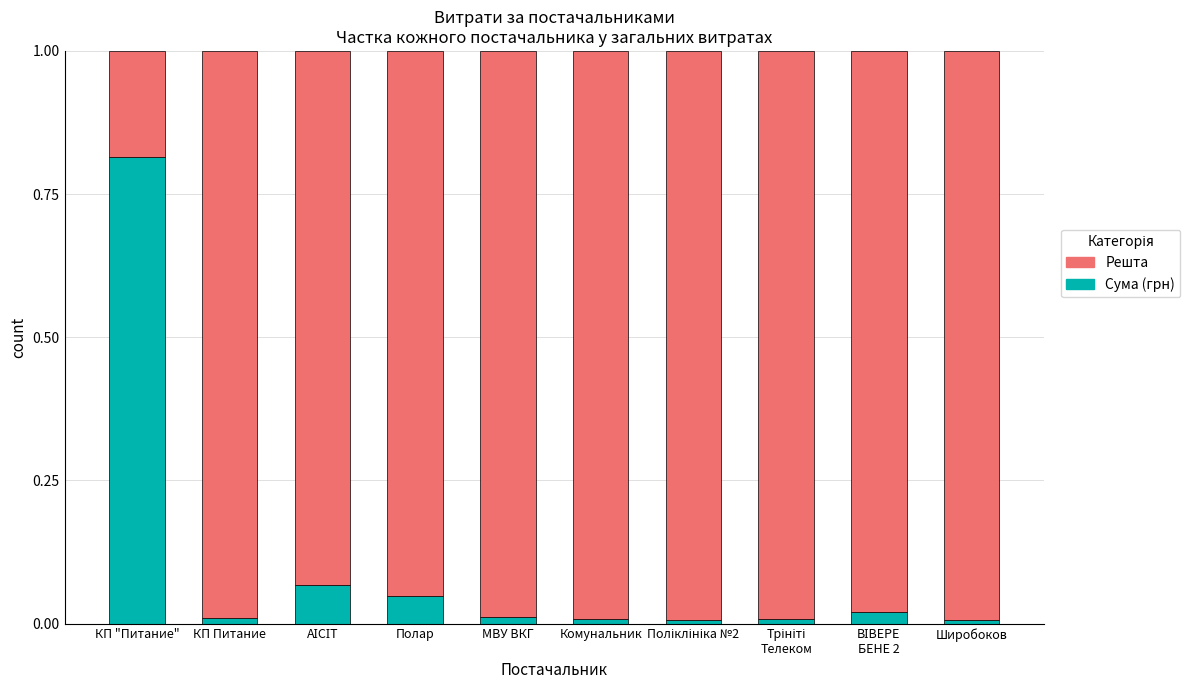

Is it true that Сума (грн) equals 0.0 at Комунальник?

True